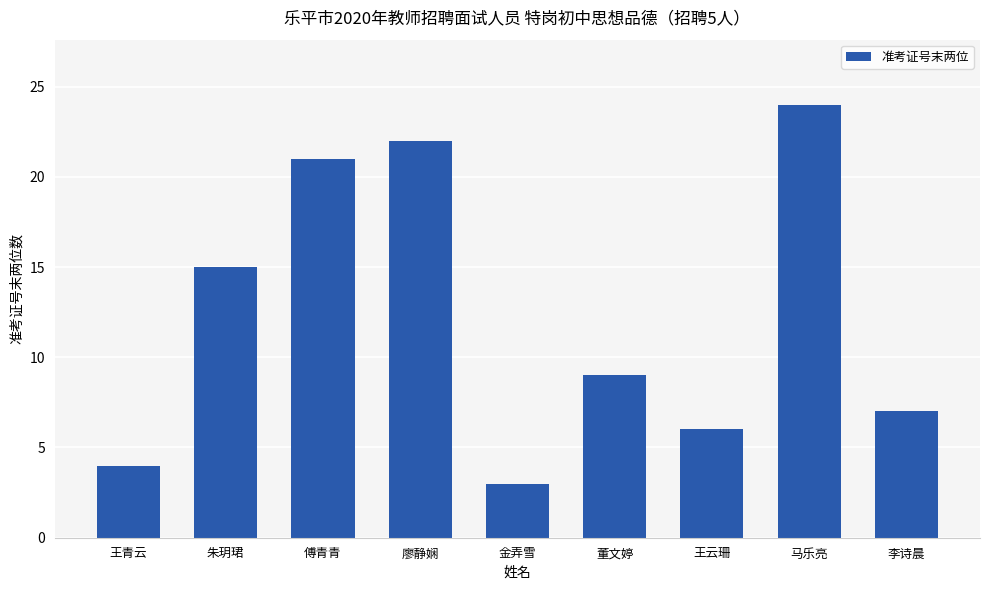

What is the difference between the maximum and minimum values?

21